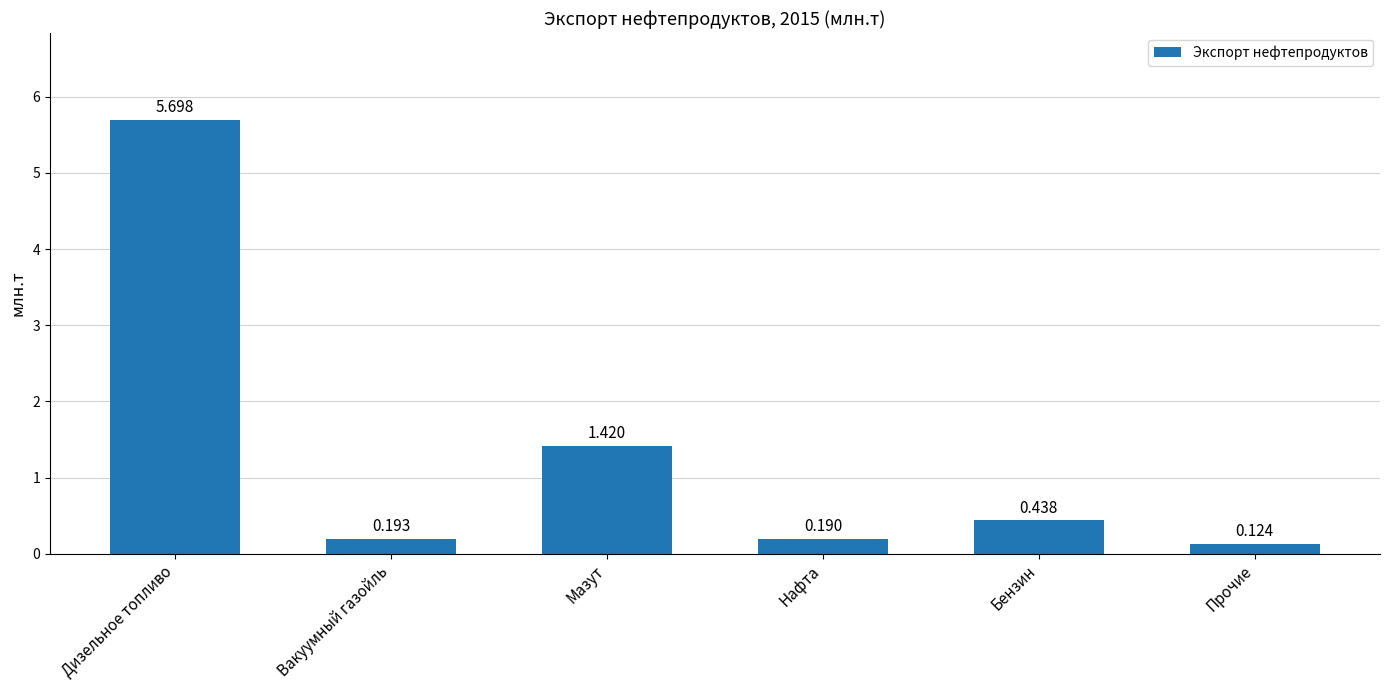

Which category has the highest value across all series?

Дизельное топливо